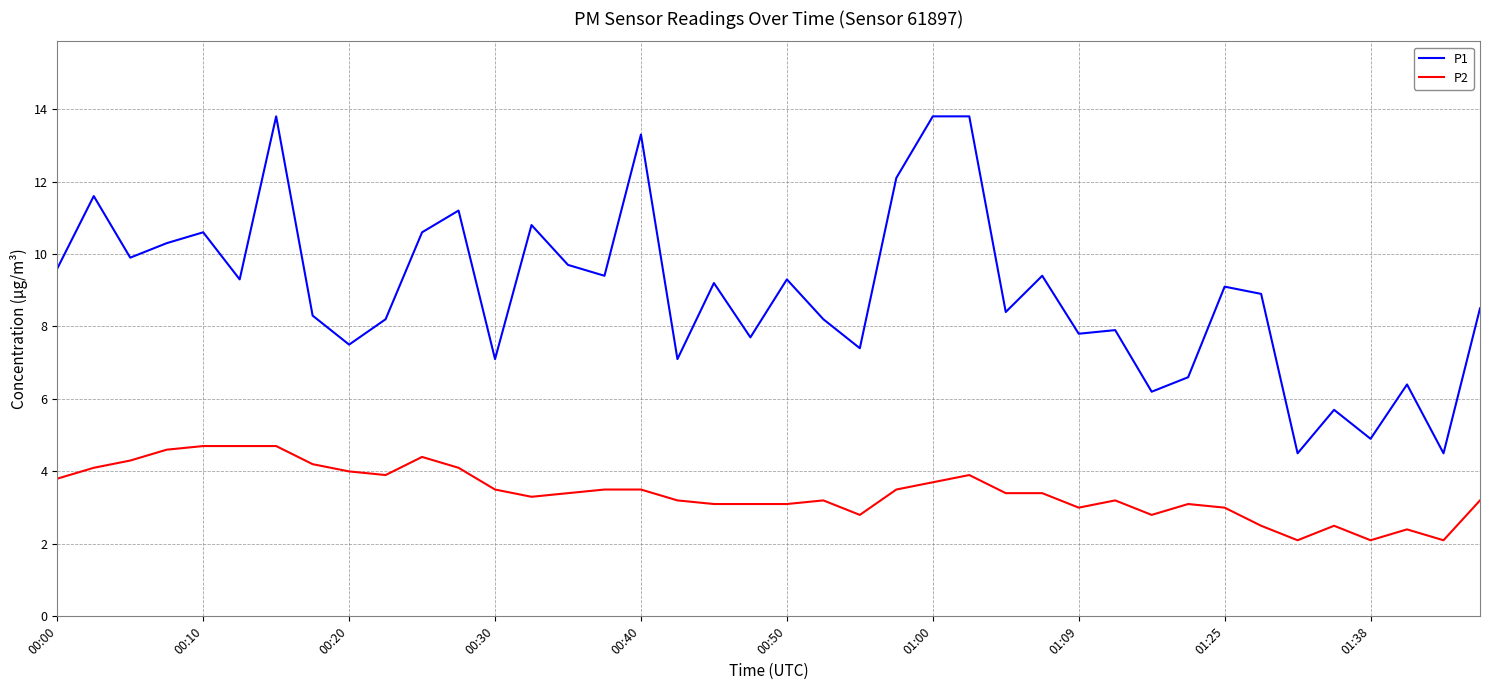

Which series has the largest total across all categories?

P1